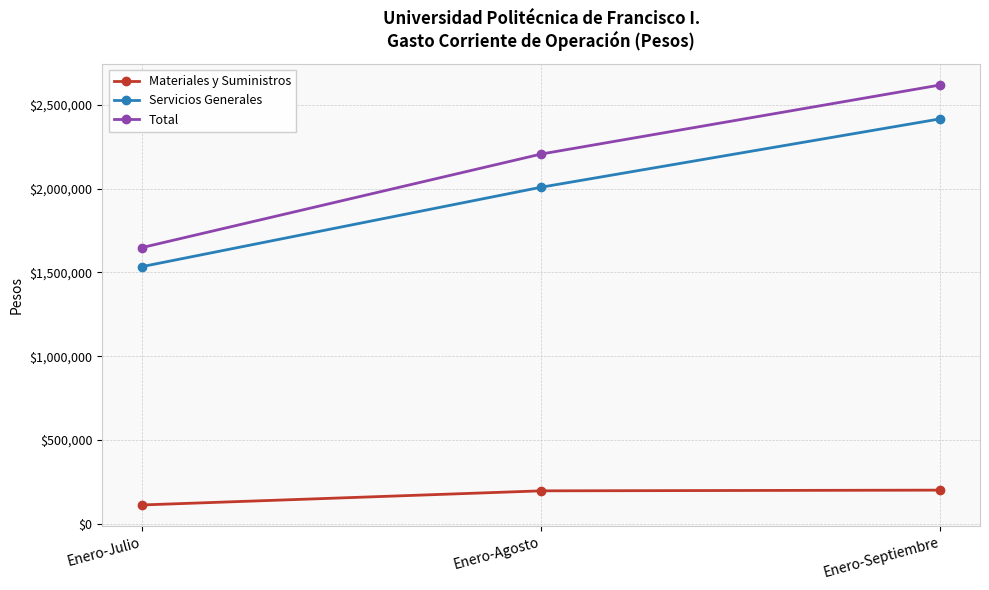

Which series has the largest total across all categories?

Total